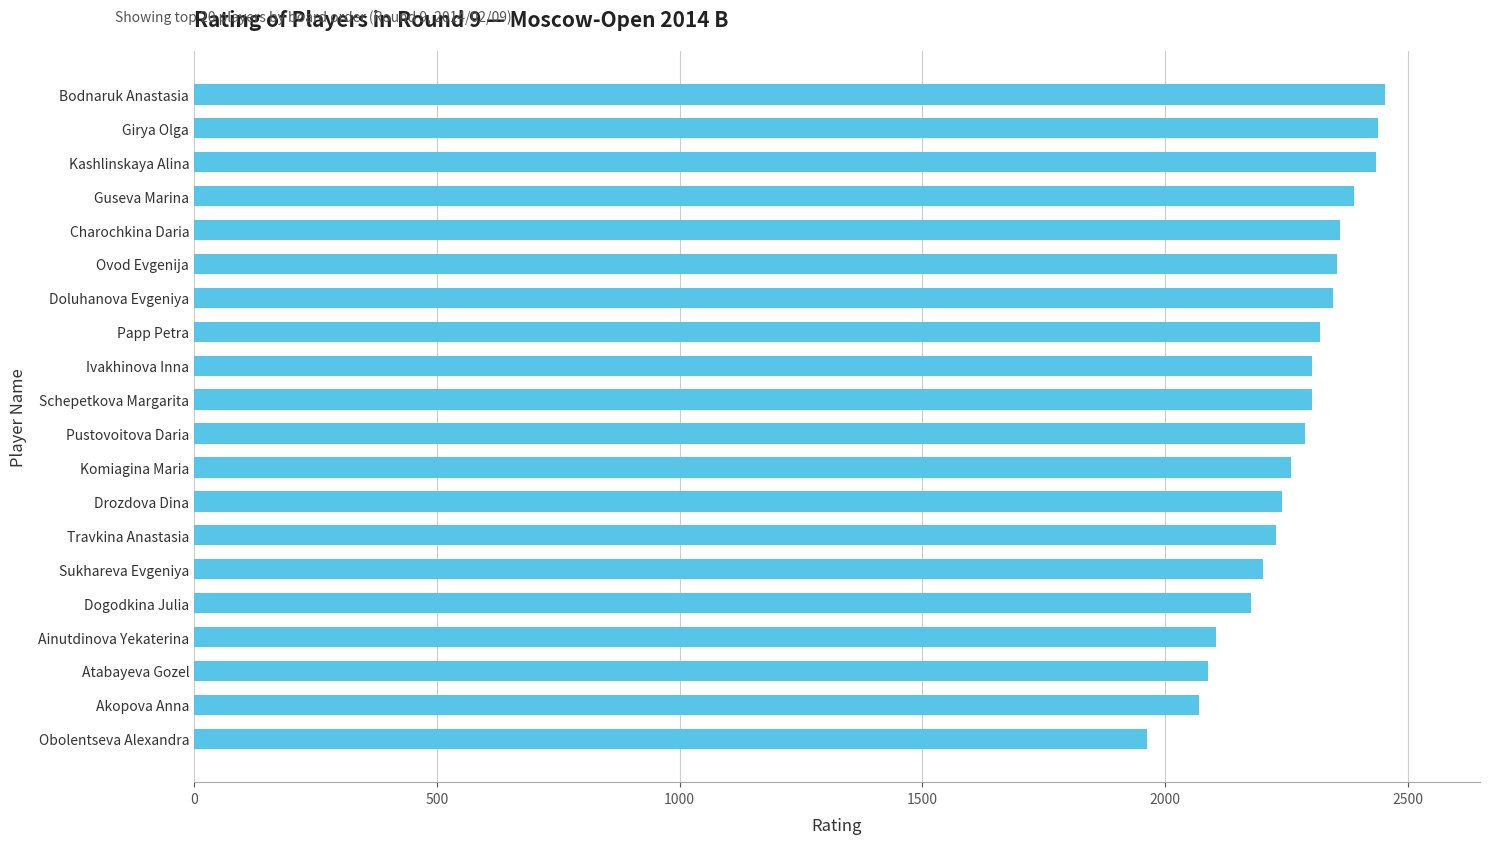

Count the number of data series in this chart.

1